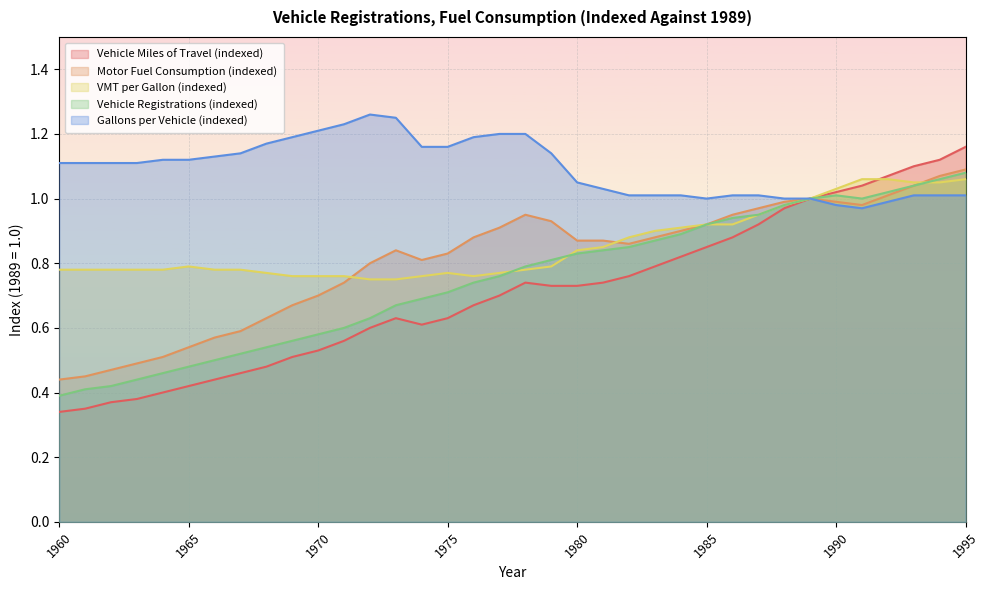

Reading left to right, extract all data points from this chart.

Vehicle Miles of Travel (indexed): 1960=0.3	1961=0.3	1962=0.4	1963=0.4	1964=0.4	1965=0.4	1966=0.4	1967=0.5	1968=0.5	1969=0.5	1970=0.5	1971=0.6	1972=0.6	1973=0.6	1974=0.6	1975=0.6	1976=0.7	1977=0.7	1978=0.7	1979=0.7	1980=0.7	1981=0.7	1982=0.8	1983=0.8	1984=0.8	1985=0.8	1986=0.9	1987=0.9	1988=1.0	1989=1.0	1990=1.0	1991=1.0	1992=1.1	1993=1.1	1994=1.1	1995=1.2
Motor Fuel Consumption (indexed): 1960=0.4	1961=0.5	1962=0.5	1963=0.5	1964=0.5	1965=0.5	1966=0.6	1967=0.6	1968=0.6	1969=0.7	1970=0.7	1971=0.7	1972=0.8	1973=0.8	1974=0.8	1975=0.8	1976=0.9	1977=0.9	1978=0.9	1979=0.9	1980=0.9	1981=0.9	1982=0.9	1983=0.9	1984=0.9	1985=0.9	1986=0.9	1987=1.0	1988=1.0	1989=1.0	1990=1.0	1991=1.0	1992=1.0	1993=1.0	1994=1.1	1995=1.1
VMT per Gallon (indexed): 1960=0.8	1961=0.8	1962=0.8	1963=0.8	1964=0.8	1965=0.8	1966=0.8	1967=0.8	1968=0.8	1969=0.8	1970=0.8	1971=0.8	1972=0.8	1973=0.8	1974=0.8	1975=0.8	1976=0.8	1977=0.8	1978=0.8	1979=0.8	1980=0.8	1981=0.8	1982=0.9	1983=0.9	1984=0.9	1985=0.9	1986=0.9	1987=0.9	1988=1.0	1989=1.0	1990=1.0	1991=1.1	1992=1.1	1993=1.1	1994=1.1	1995=1.1
Vehicle Registrations (indexed): 1960=0.4	1961=0.4	1962=0.4	1963=0.4	1964=0.5	1965=0.5	1966=0.5	1967=0.5	1968=0.5	1969=0.6	1970=0.6	1971=0.6	1972=0.6	1973=0.7	1974=0.7	1975=0.7	1976=0.7	1977=0.8	1978=0.8	1979=0.8	1980=0.8	1981=0.8	1982=0.8	1983=0.9	1984=0.9	1985=0.9	1986=0.9	1987=0.9	1988=1.0	1989=1.0	1990=1.0	1991=1.0	1992=1.0	1993=1.0	1994=1.1	1995=1.1
Gallons per Vehicle (indexed): 1960=1.1	1961=1.1	1962=1.1	1963=1.1	1964=1.1	1965=1.1	1966=1.1	1967=1.1	1968=1.2	1969=1.2	1970=1.2	1971=1.2	1972=1.3	1973=1.2	1974=1.2	1975=1.2	1976=1.2	1977=1.2	1978=1.2	1979=1.1	1980=1.1	1981=1.0	1982=1.0	1983=1.0	1984=1.0	1985=1.0	1986=1.0	1987=1.0	1988=1.0	1989=1.0	1990=1.0	1991=1.0	1992=1.0	1993=1.0	1994=1.0	1995=1.0